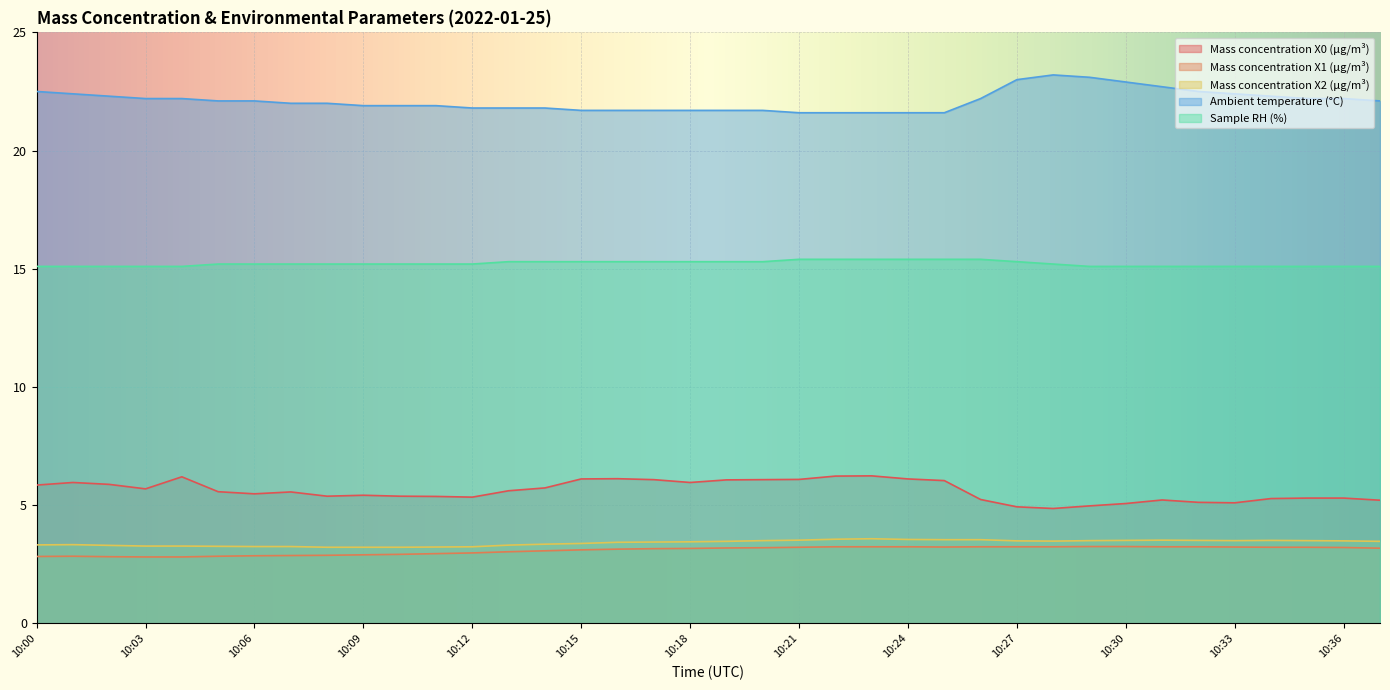

List the labels in order of Mass concentration X0 (μg/m³) value, smallest first.

10:28, 10:27, 10:29, 10:30, 10:33, 10:32, 10:37, 10:31, 10:26, 10:34, 10:35, 10:36, 10:12, 10:11, 10:08, 10:10, 10:09, 10:06, 10:07, 10:05, 10:13, 10:03, 10:14, 10:00, 10:02, 10:01, 10:18, 10:25, 10:19, 10:17, 10:20, 10:21, 10:15, 10:24, 10:16, 10:04, 10:22, 10:23